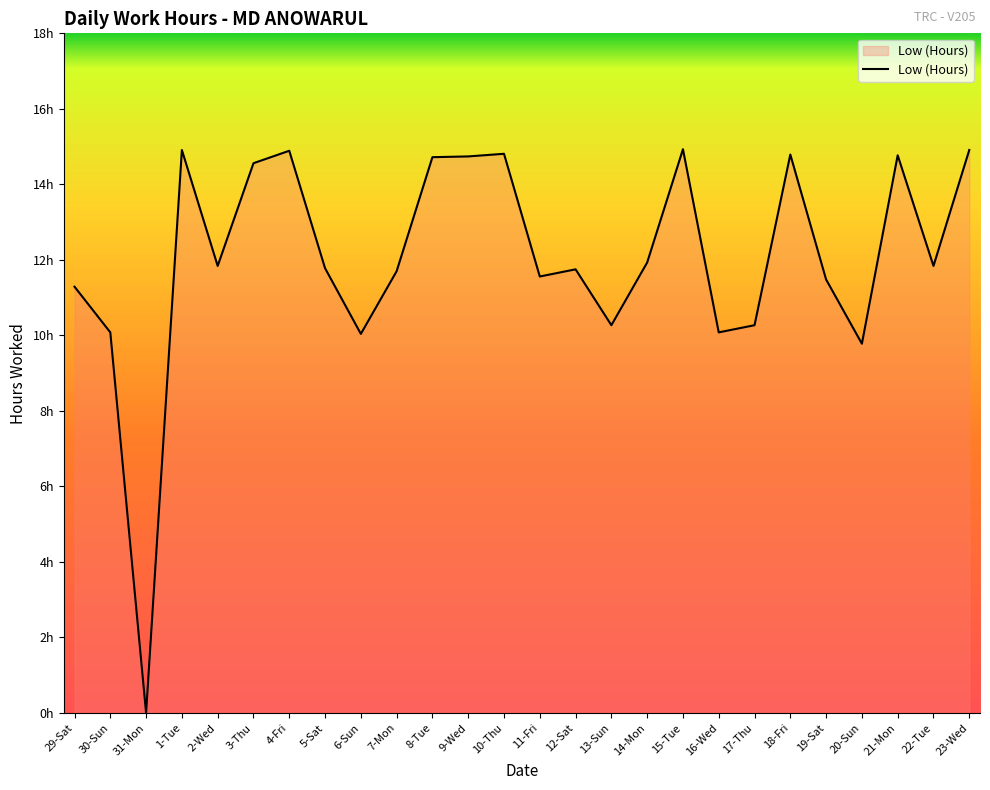

Does the chart have visible grid lines?

No